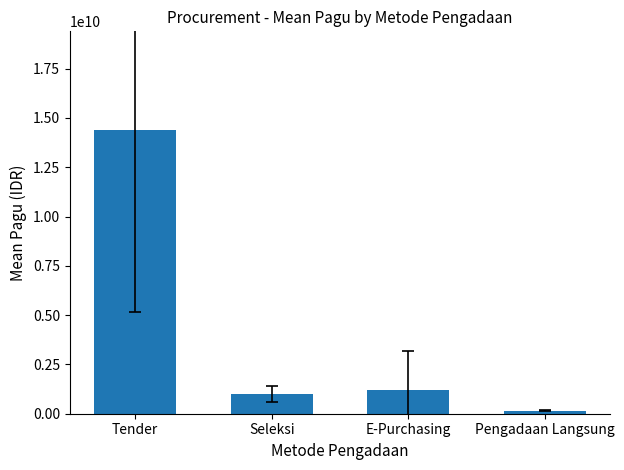

Where is the data nearest to the value 7257542176?

E-Purchasing